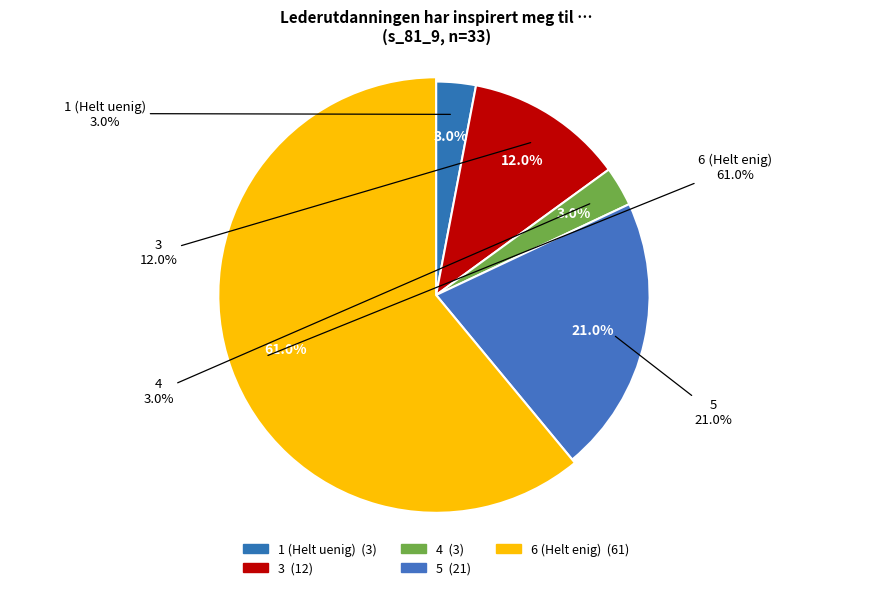

To the nearest percent, what is the difference between the largest and smallest slice percentages?

58%